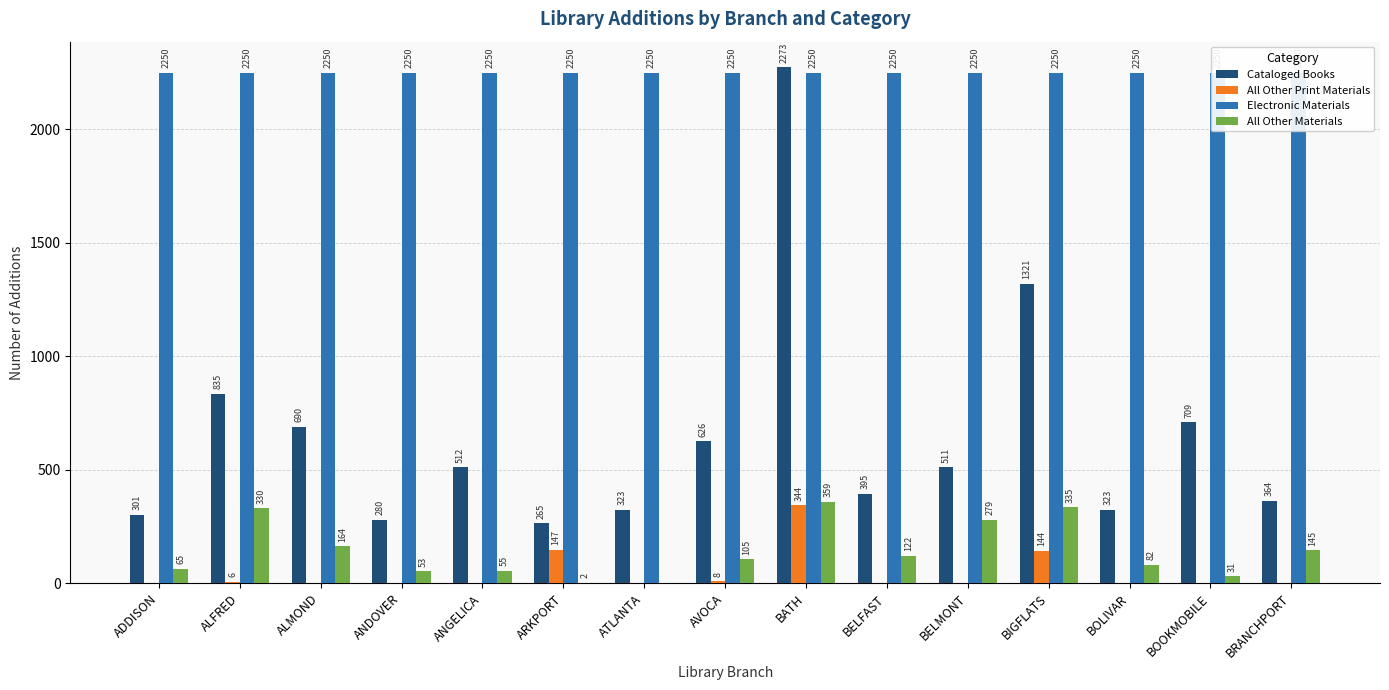

Count the number of categories in the chart.

15